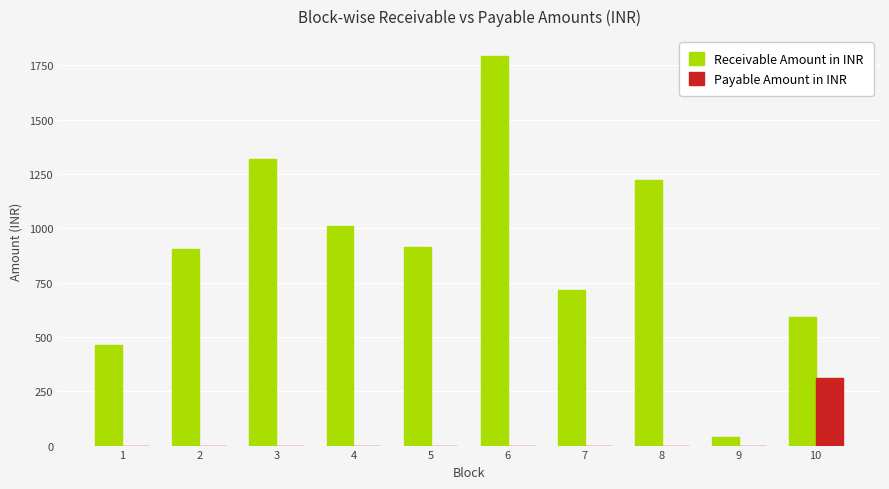

Which series has the largest total across all categories?

Receivable Amount in INR